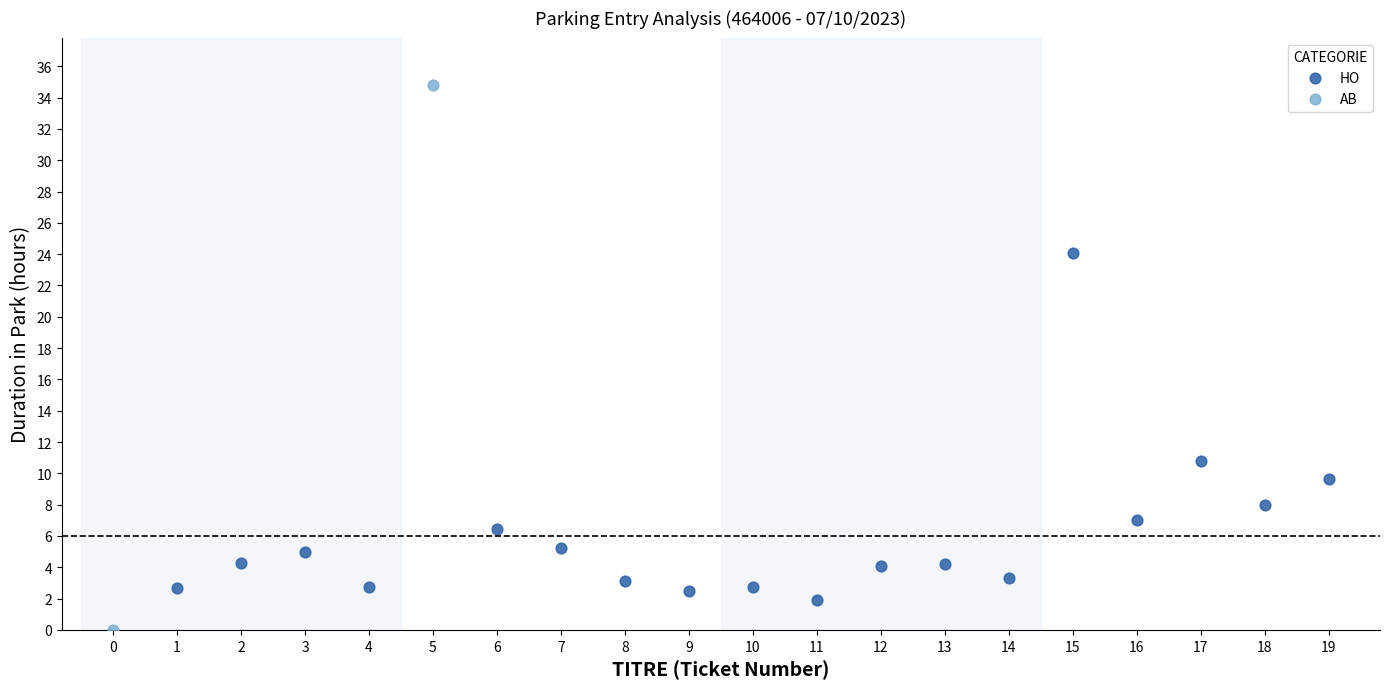

Which series has the widest spread of Y values?

AB